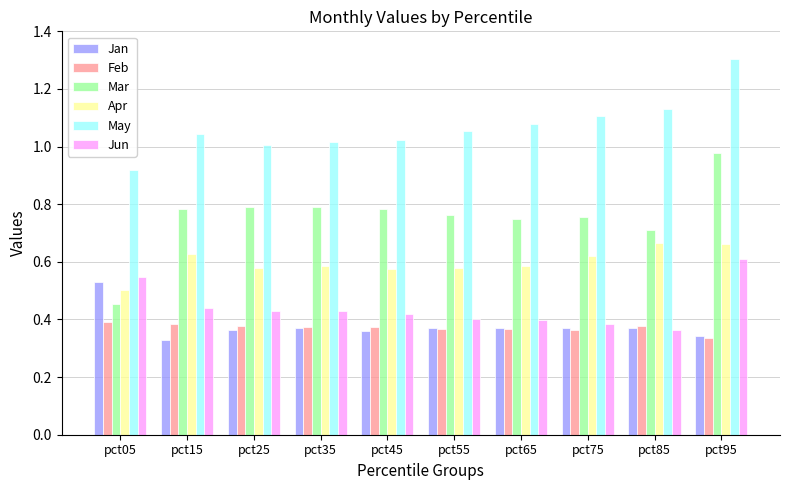

How many bars are there in total?

60